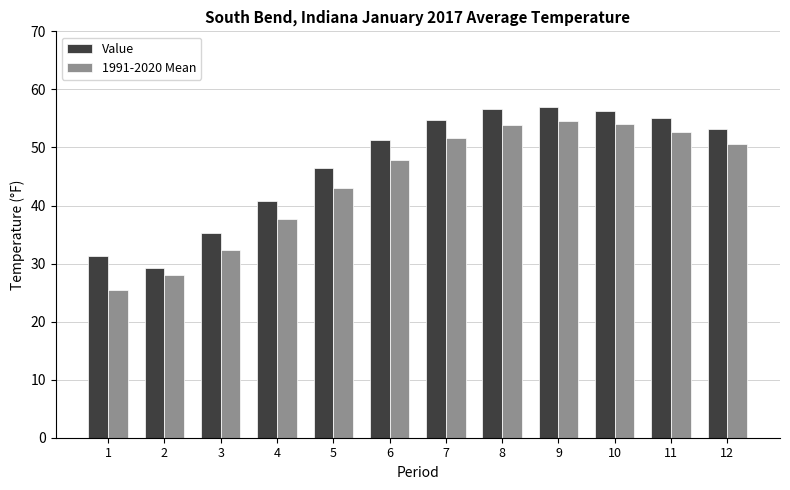

The Value series shows 13.6 at 12. True or false?

False